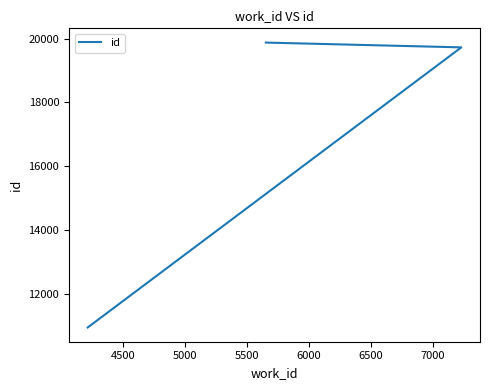

What is the value of the 3rd point from the left?

19873